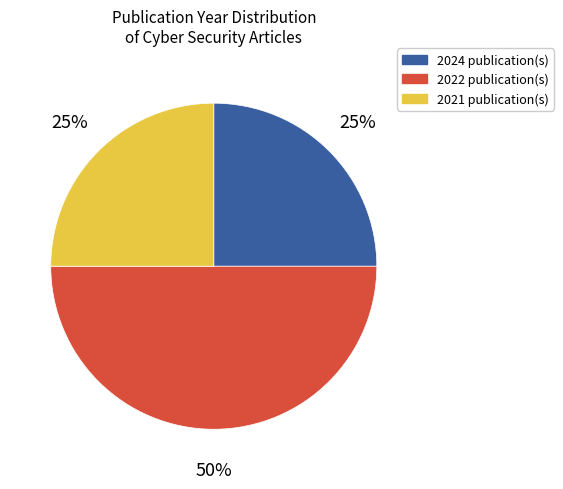

To the nearest percent, what is the difference between the largest and smallest slice percentages?

25%